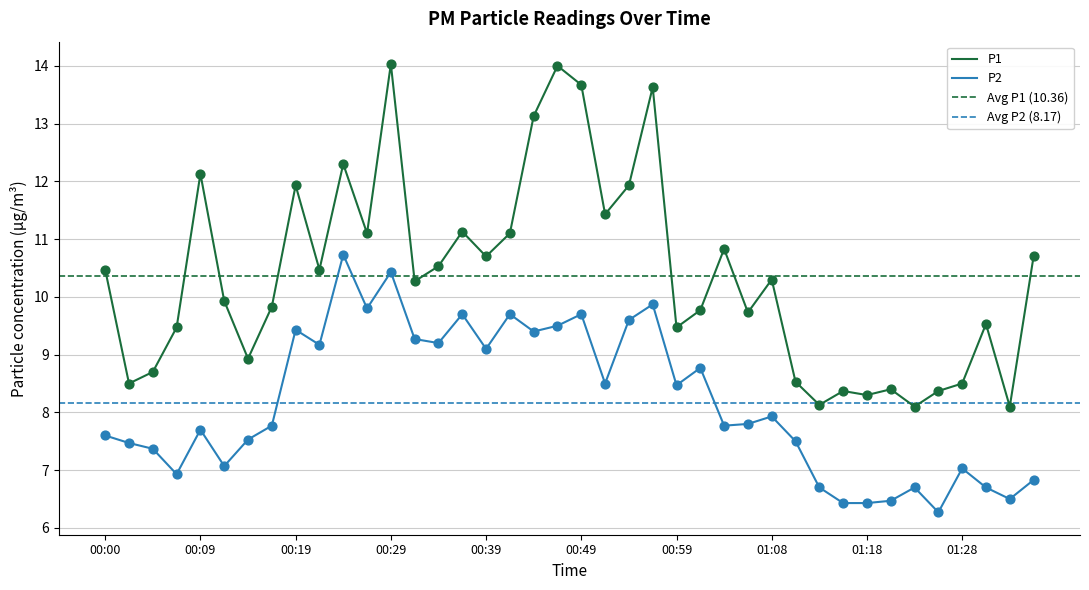

At how many categories does at least one series exceed 8?

40